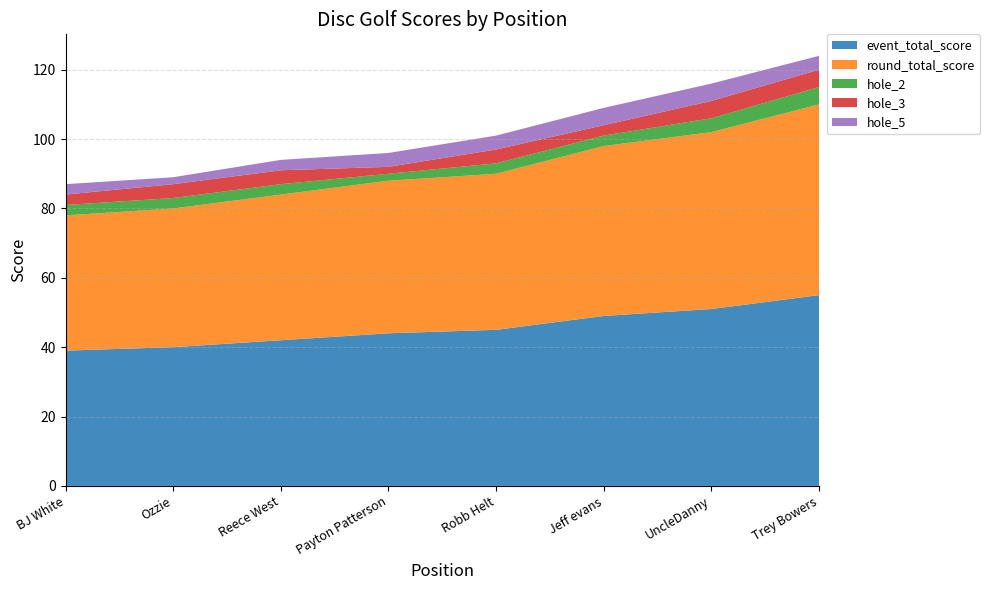

Reading right to left, extract all data points from this chart.

event_total_score: Trey Bowers=55	UncleDanny=51	Jeff evans=49	Robb Helt=45	Payton Patterson=44	Reece West=42	Ozzie=40	BJ White=39
round_total_score: Trey Bowers=55	UncleDanny=51	Jeff evans=49	Robb Helt=45	Payton Patterson=44	Reece West=42	Ozzie=40	BJ White=39
hole_2: Trey Bowers=5	UncleDanny=4	Jeff evans=3	Robb Helt=3	Payton Patterson=2	Reece West=3	Ozzie=3	BJ White=3
hole_3: Trey Bowers=5	UncleDanny=5	Jeff evans=3	Robb Helt=4	Payton Patterson=2	Reece West=4	Ozzie=4	BJ White=3
hole_5: Trey Bowers=4	UncleDanny=5	Jeff evans=5	Robb Helt=4	Payton Patterson=4	Reece West=3	Ozzie=2	BJ White=3